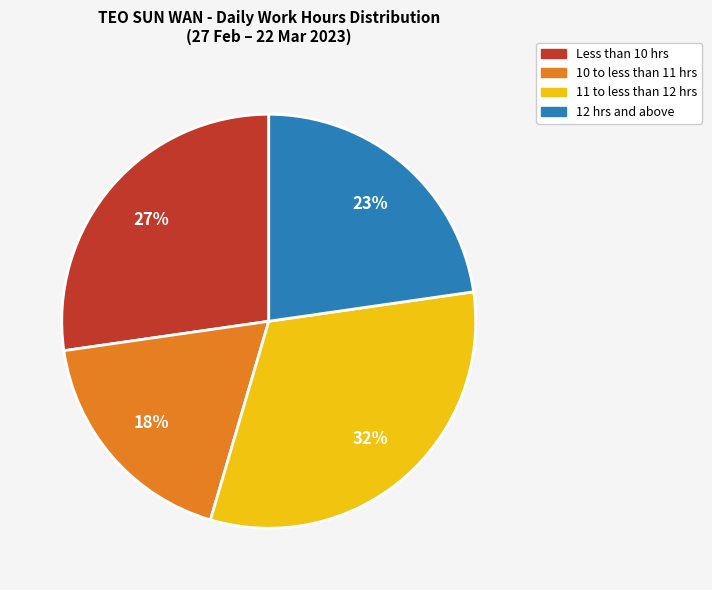

Is there any slice that represents more than half of the pie?

No